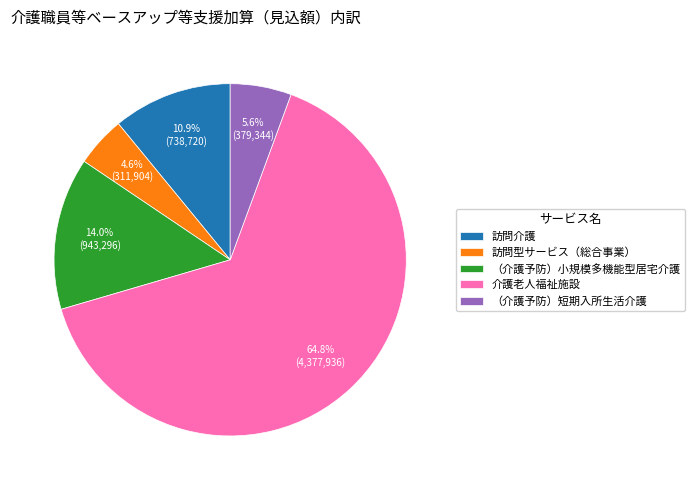

What percentage do 訪問介護 and 介護老人福祉施設 together represent?

75.8%